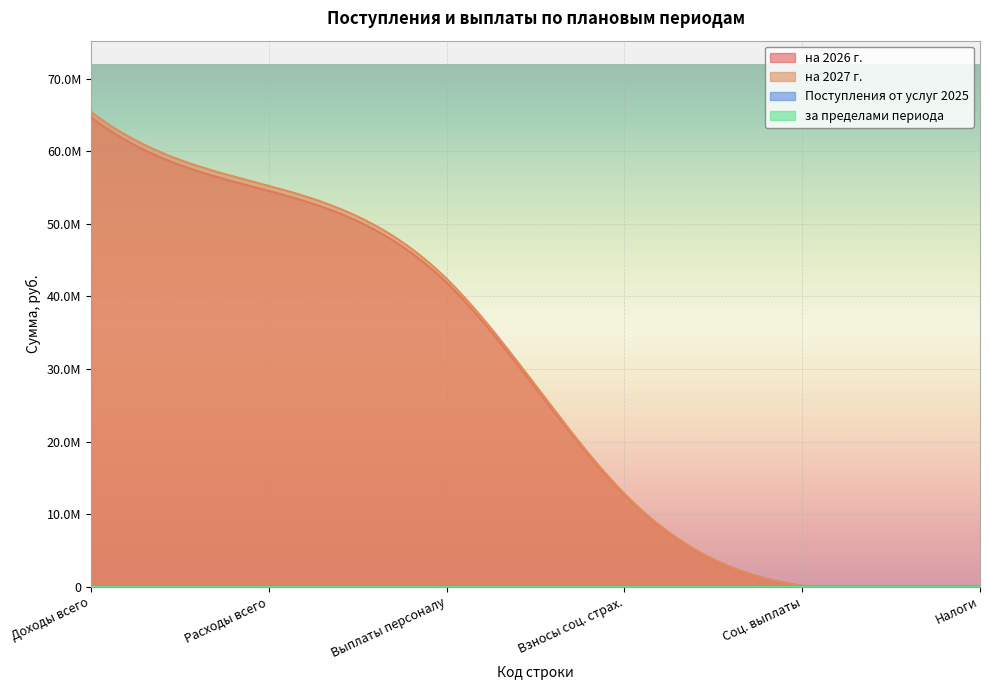

How many values in the на 2027 г. series exceed 42414119?

3